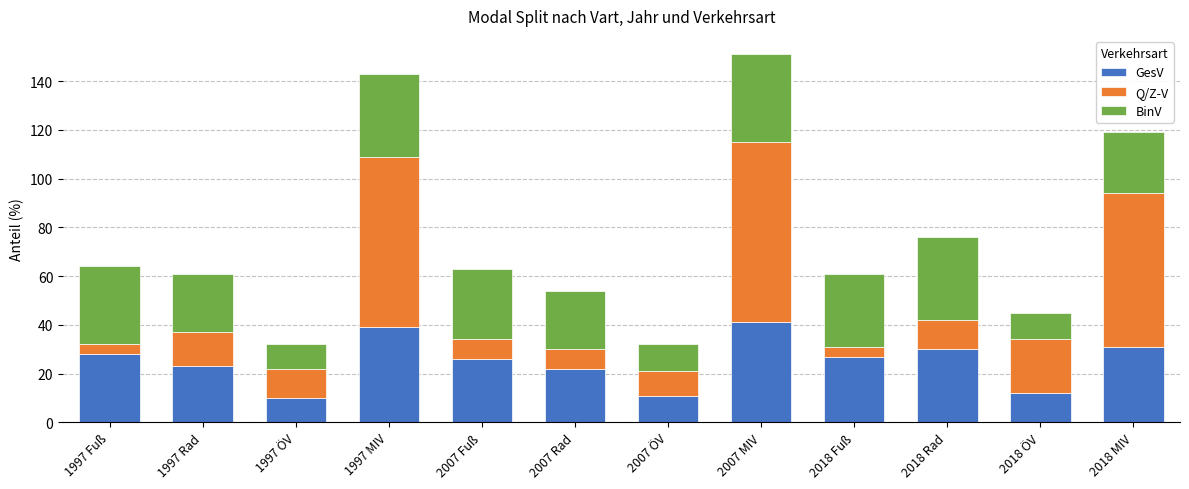

The GesV series shows 54 at 1997 MIV. True or false?

False